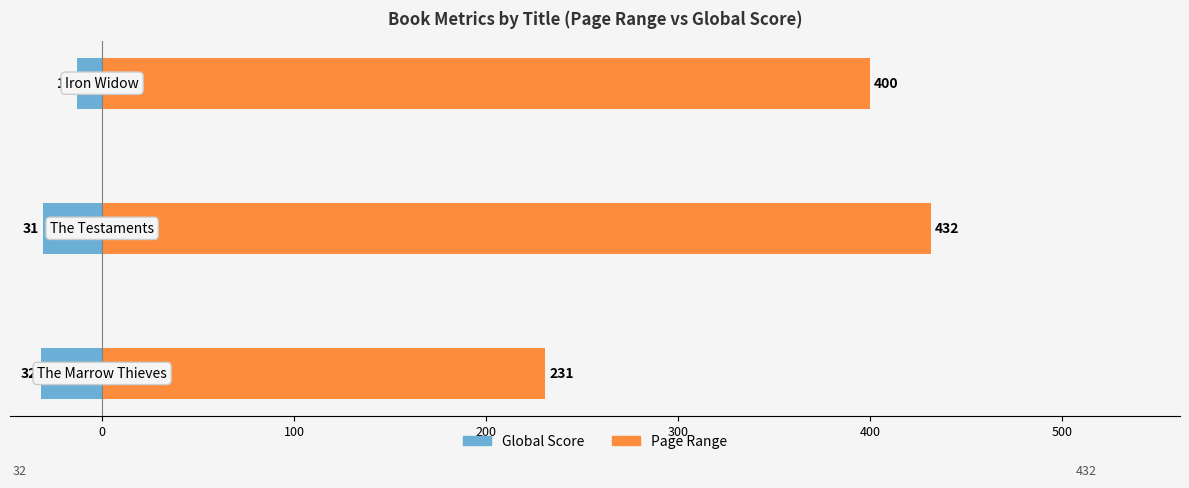

Between 100 and −100, which is larger?

100